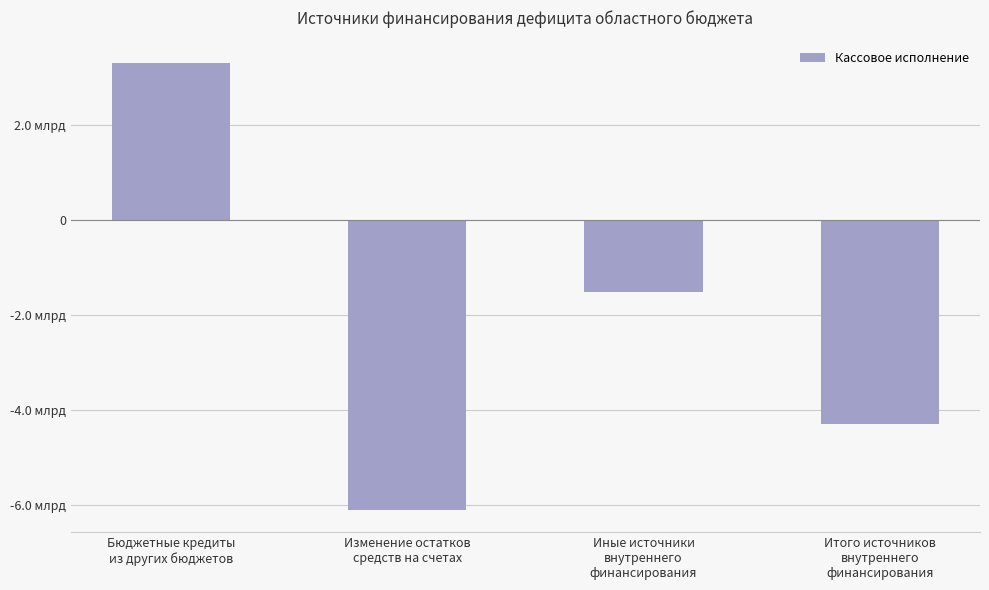

Does the chart contain any negative values?

Yes